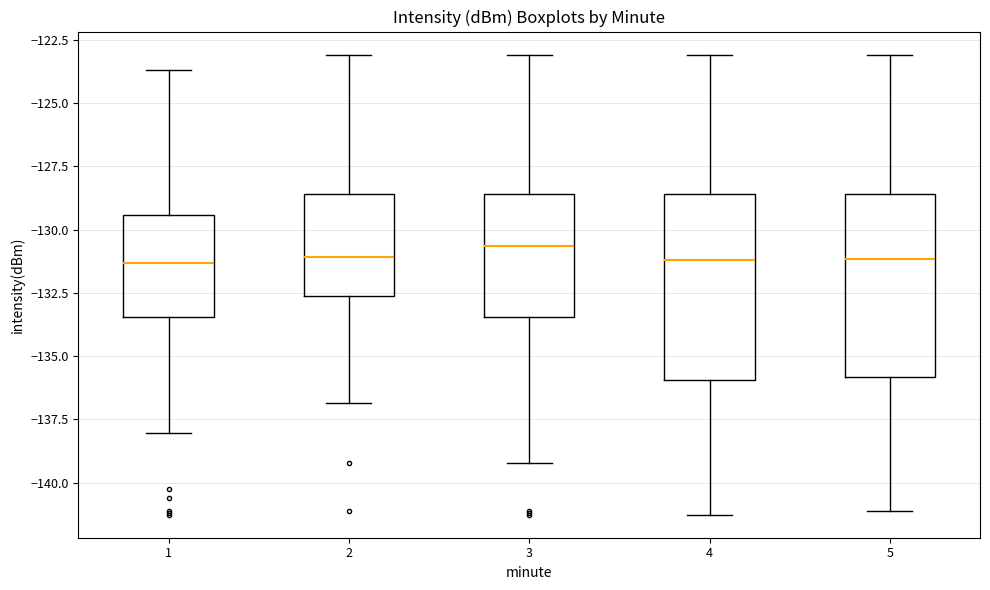

Reading left to right, transcribe this box plot: for each box, give where its median line is, the range the box spans, and where its two whiskers end, as read against the y-axis. The values are not printed on the chart, so give them approximately, as read against the axis.

1: median -131.5, box -133.5 to -129.5, whiskers -138.0 to -123.5
2: median -131.0, box -132.5 to -128.5, whiskers -137.0 to -123.0
3: median -130.5, box -133.5 to -128.5, whiskers -139.0 to -123.0
4: median -131.0, box -136.0 to -128.5, whiskers -141.5 to -123.0
5: median -131.0, box -136.0 to -128.5, whiskers -141.0 to -123.0